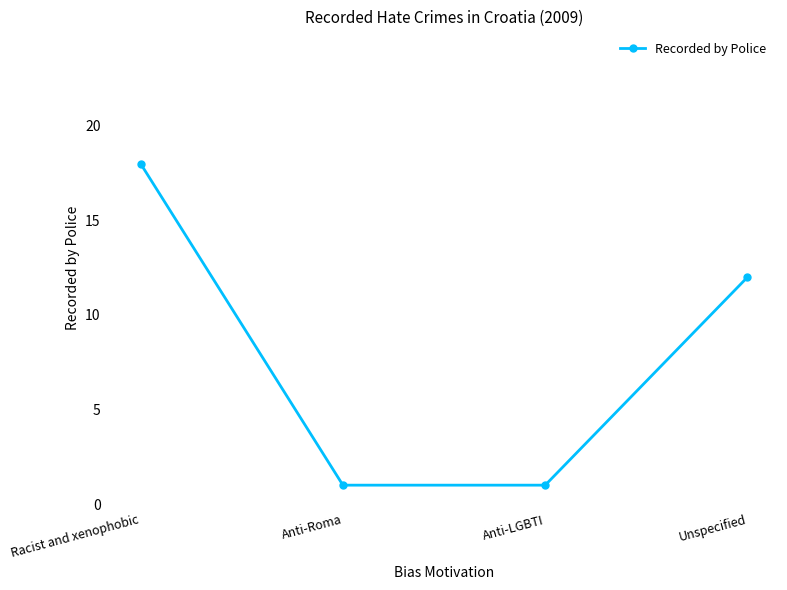

What is the change in value from Racist and xenophobic to Anti-Roma?

-17